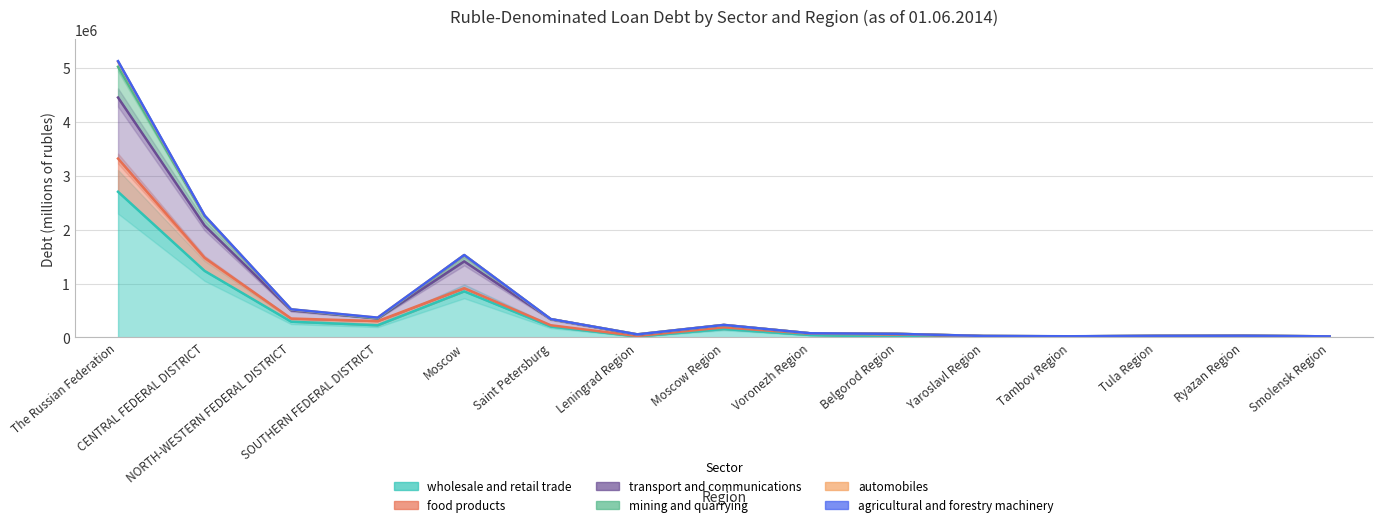

How many distinct data groups are displayed?

3